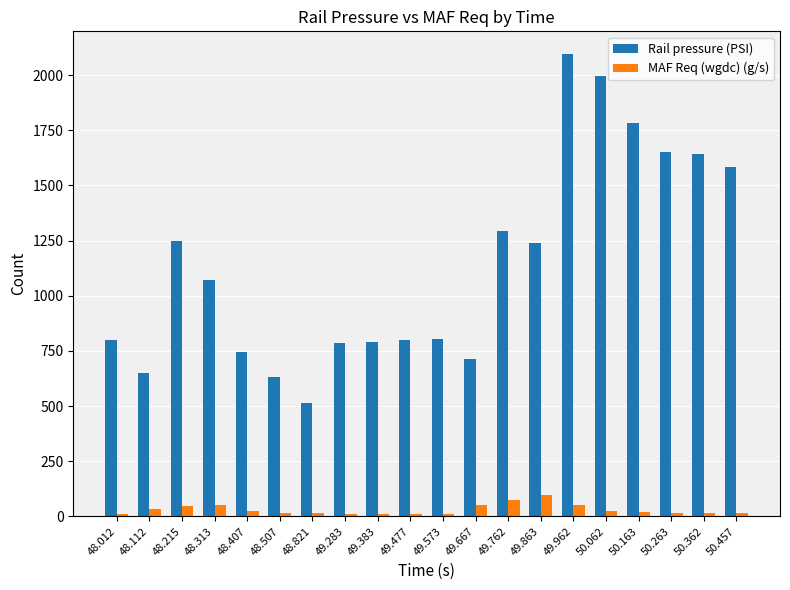

How many groups of bars are there?

20